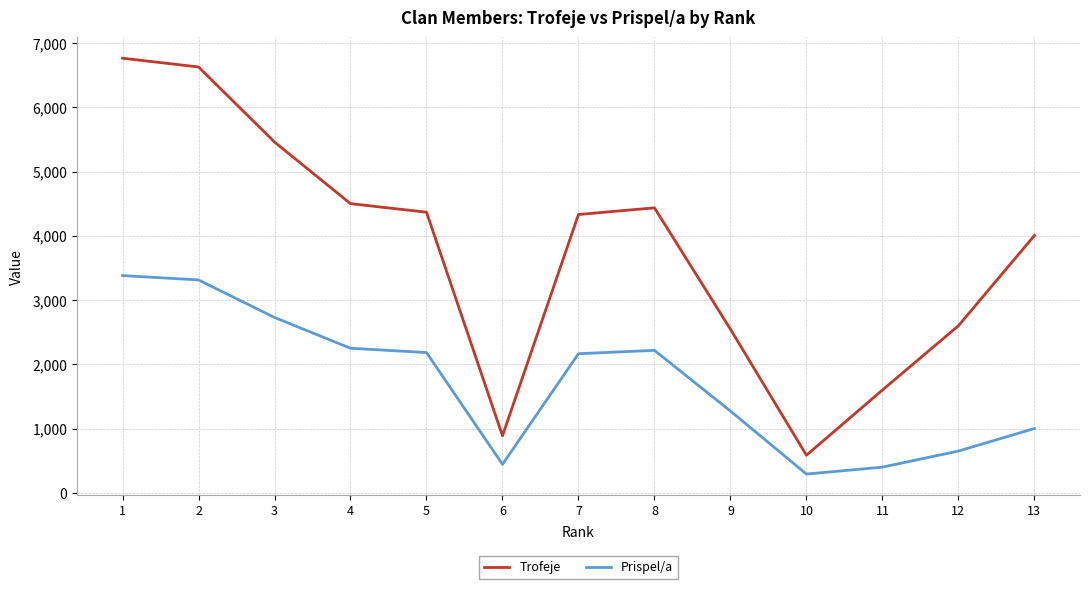

What is the highest value of the Trofeje series?

6763